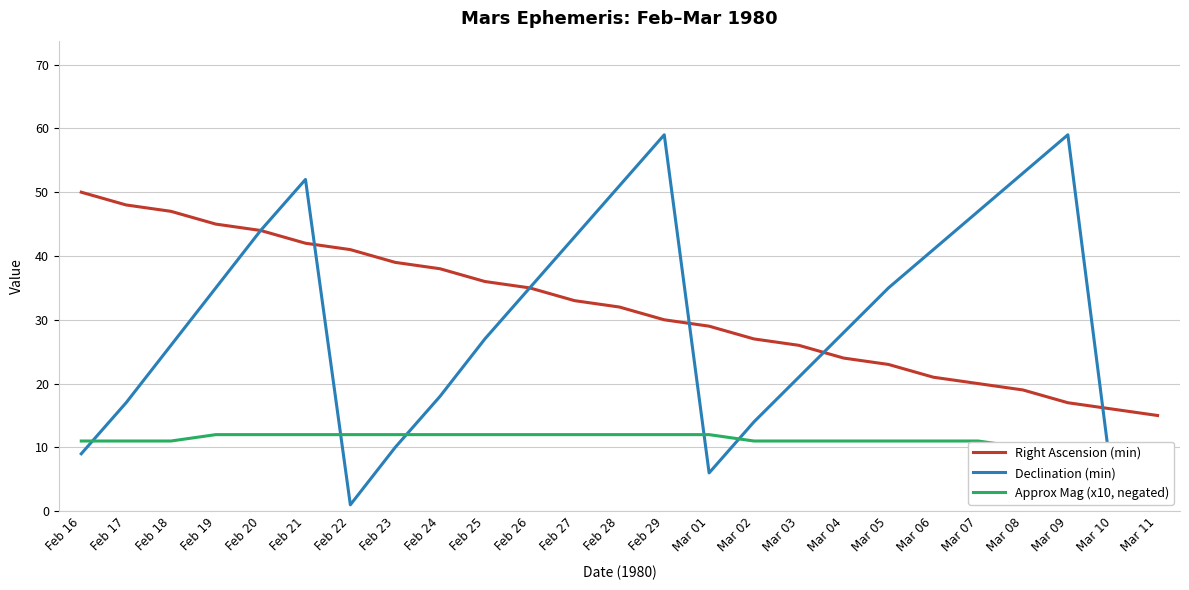

True or false: Right Ascension (min) and Approx Mag (x10, negated) intersect in this chart.

False